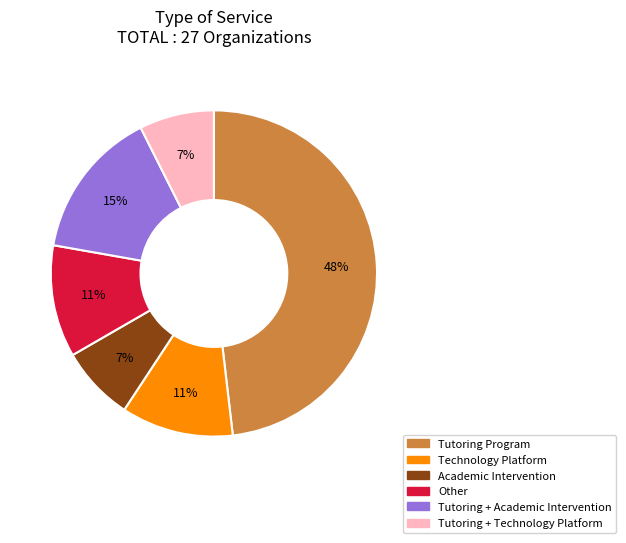

Is there a majority slice in this chart?

No